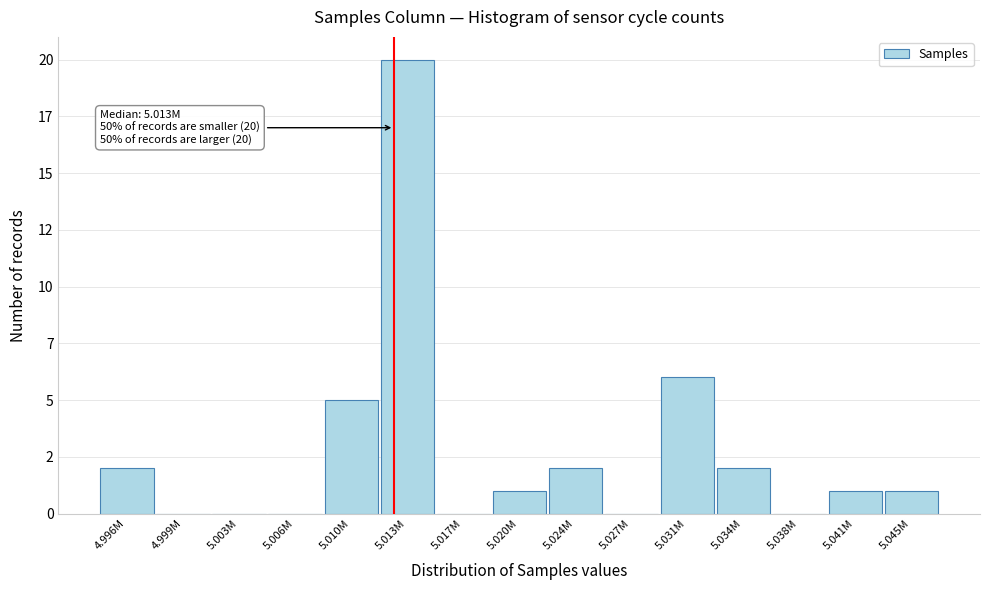

Are the bars horizontal?

No